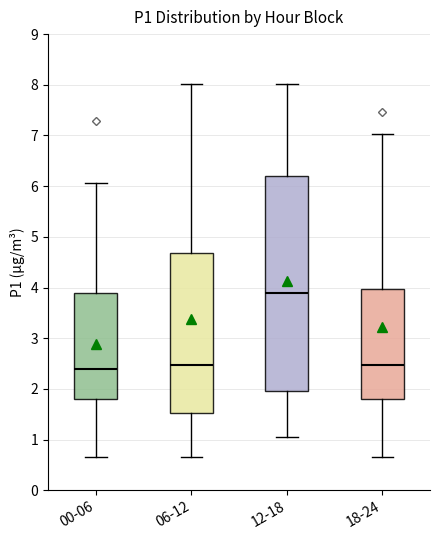

Where does the median line of the box for 06-12 sit on the y-axis? The values are not printed on the chart, so give them approximately, as read against the axis.

2.5